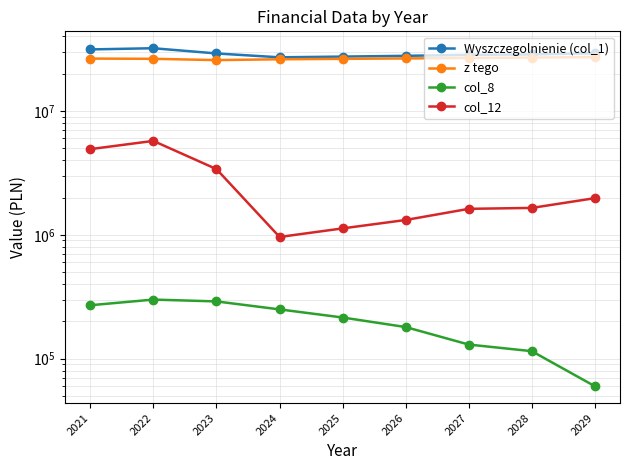

Rank the categories by z tego value from lowest to highest.

2023, 2024, 2025, 2022, 2021, 2026, 2027, 2028, 2029